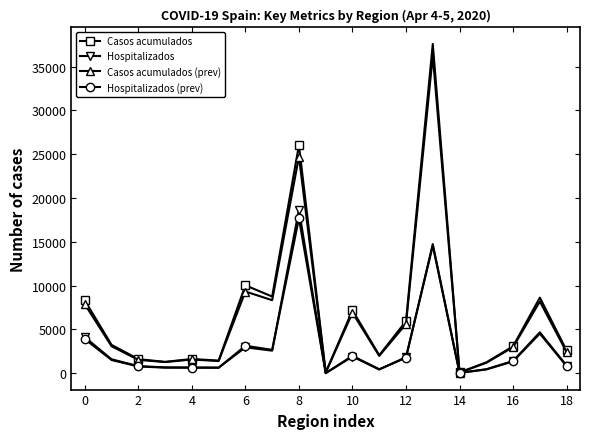

Which series has the widest spread of values?

Casos acumulados